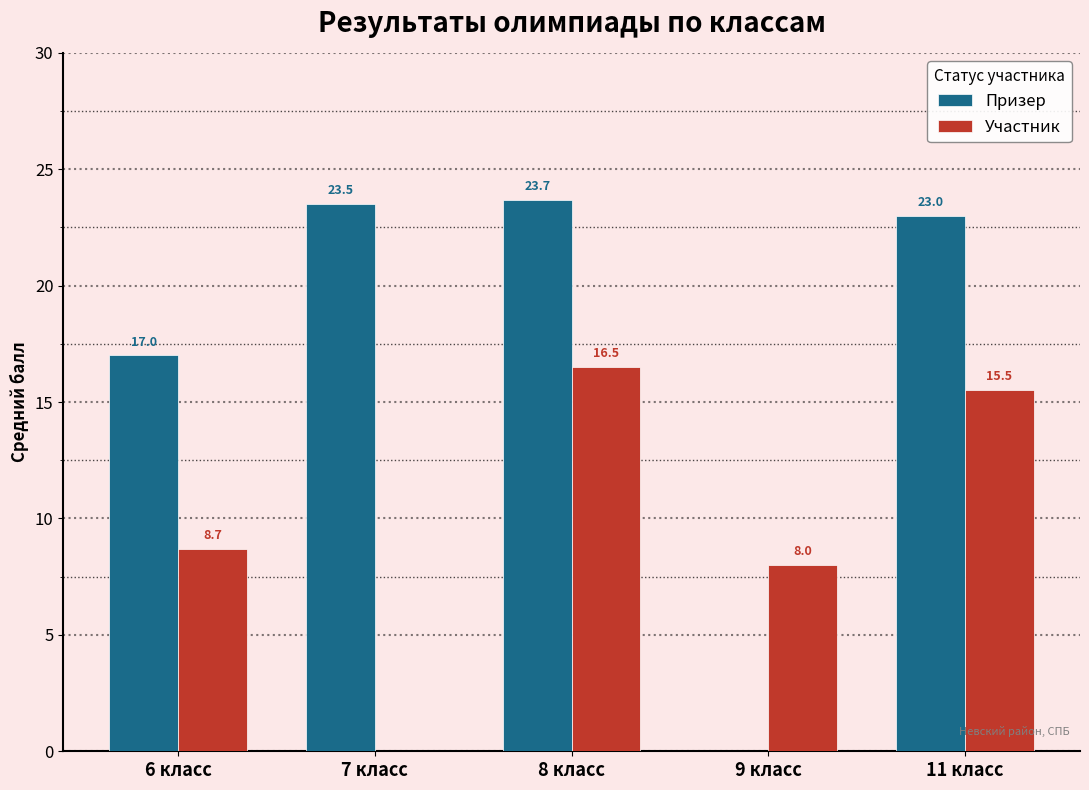

Is it true that Призер equals 36.3 at 8 класс?

False